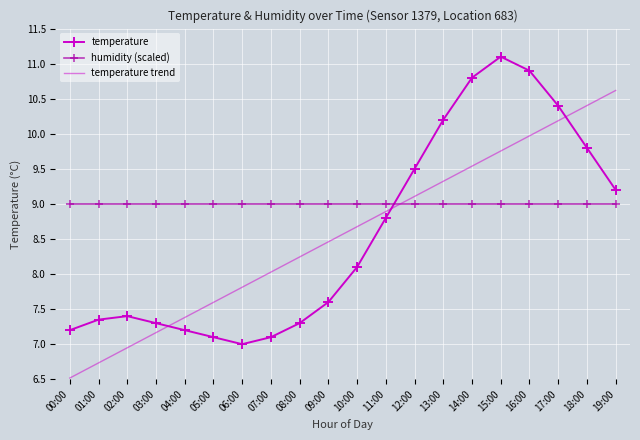

What is the smallest value displayed?

6.5